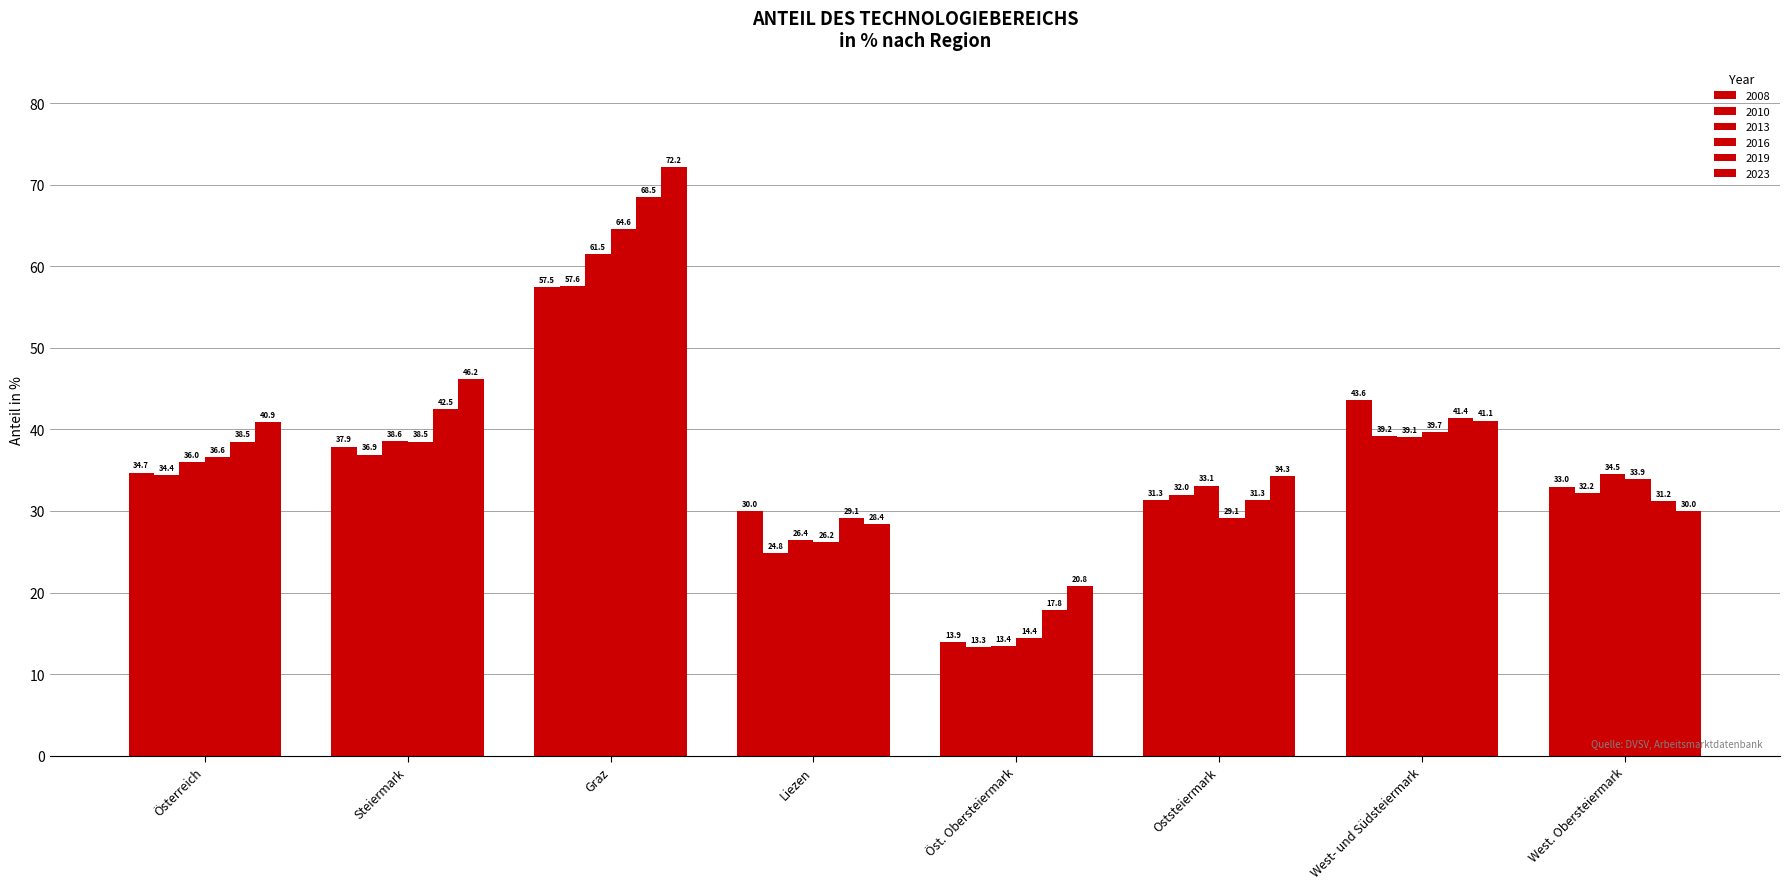

At which category does the chart reach its minimum across all series?

Öst. Obersteiermark